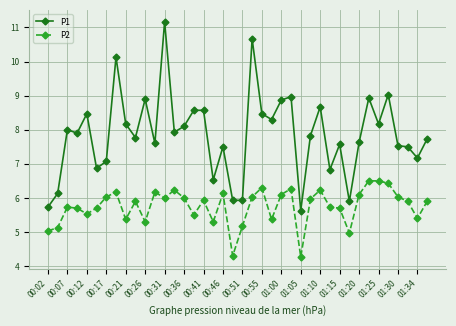

What is the average value of the P1 series?

7.9